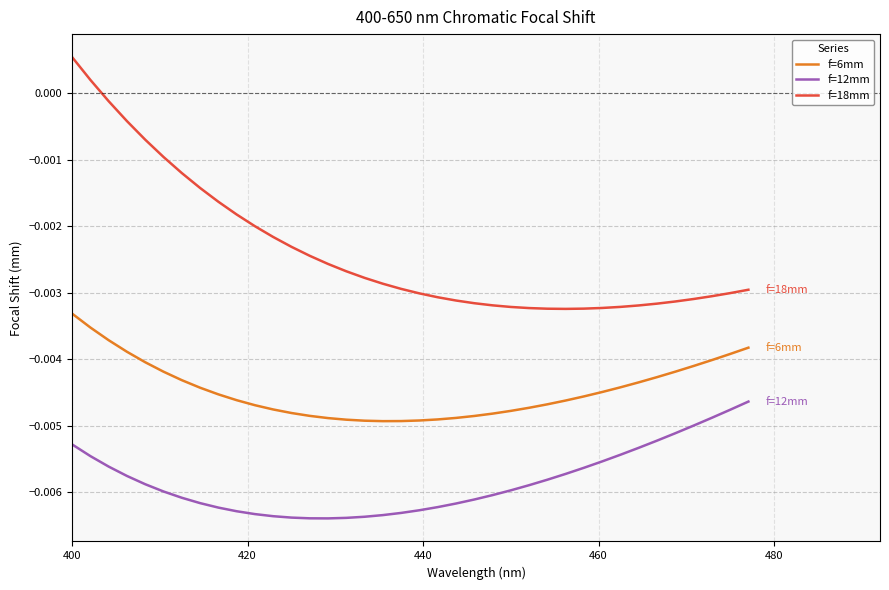

What are all the series names shown in the legend?

f=6mm, f=12mm, f=18mm